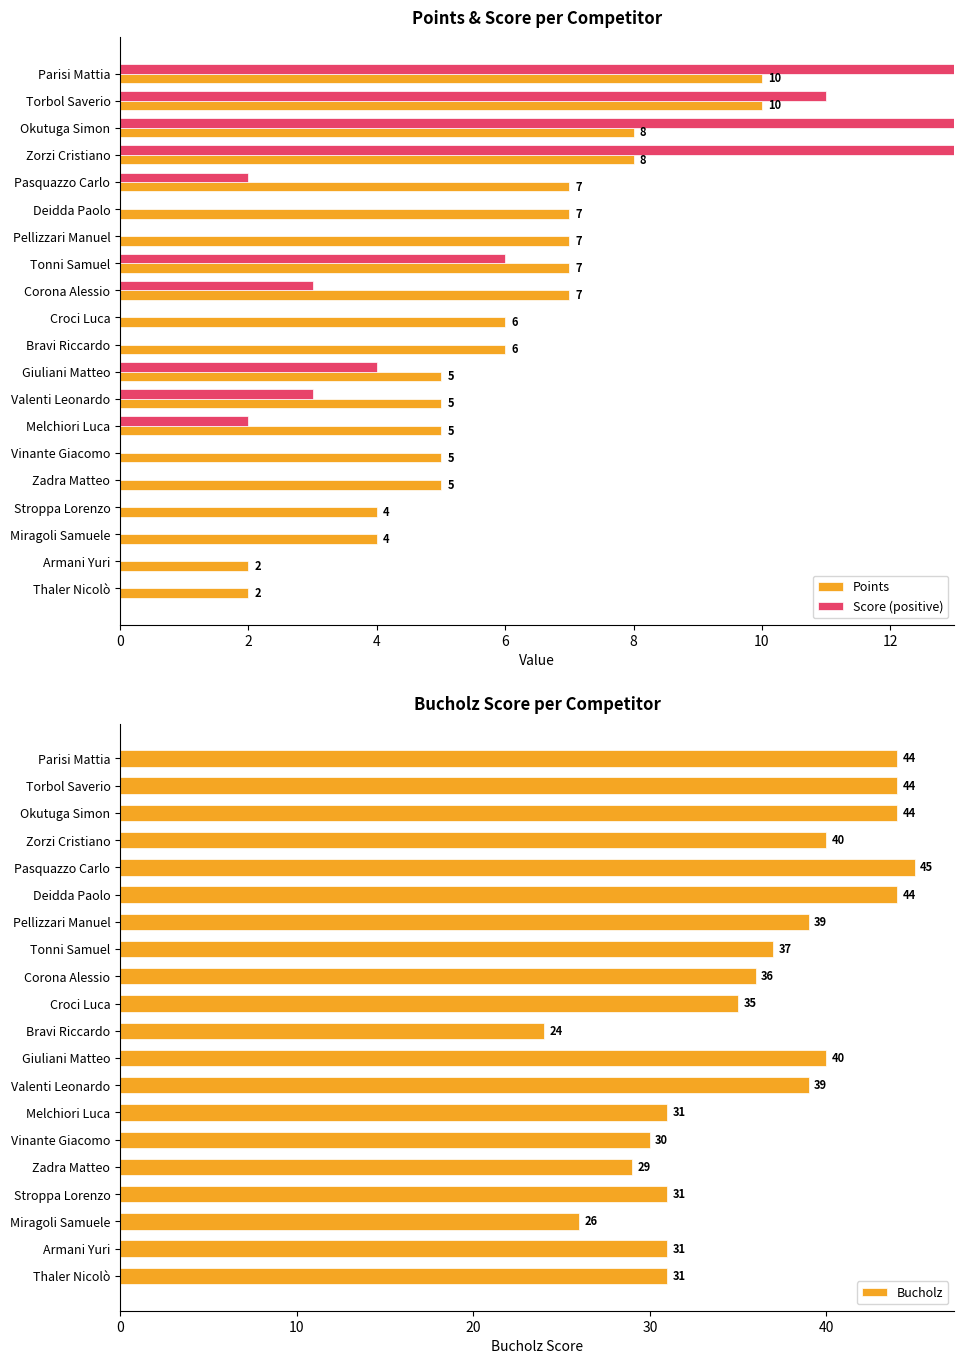

What is the lowest value of the Points series?

2